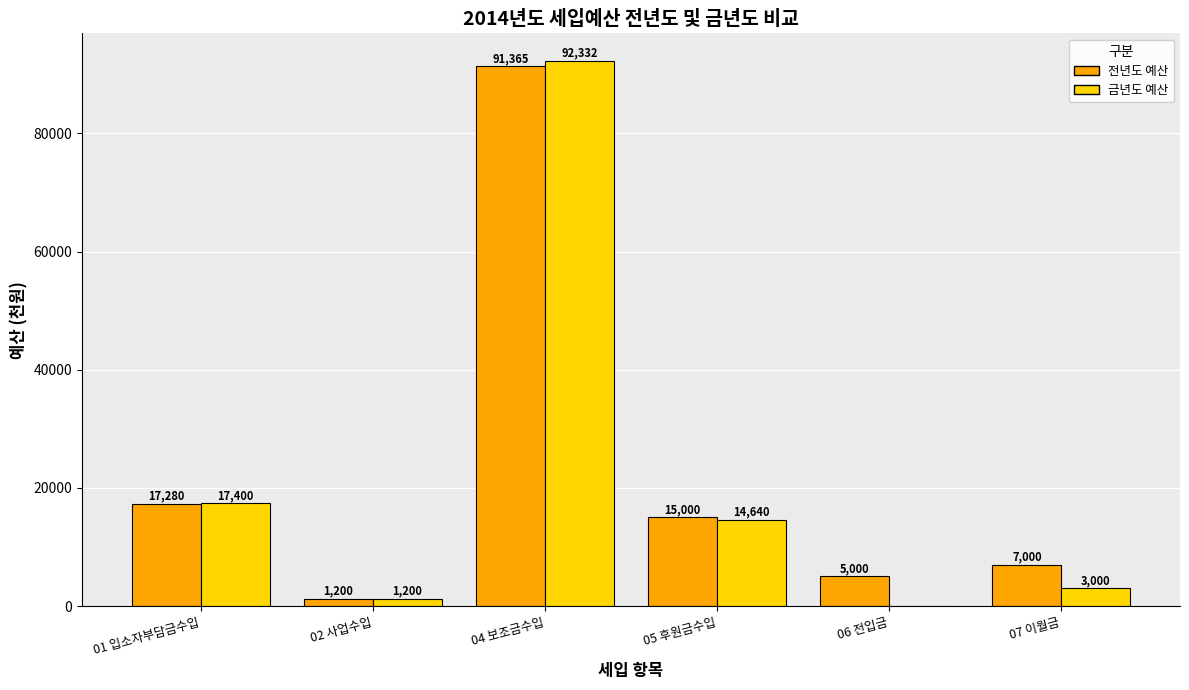

Reading left to right, extract all data points from this chart.

전년도 예산: 01 입소자부담금수입=17280	02 사업수입=1200	04 보조금수입=91365	05 후원금수입=15000	06 전입금=5000	07 이월금=7000
금년도 예산: 01 입소자부담금수입=17400	02 사업수입=1200	04 보조금수입=92332	05 후원금수입=14640	06 전입금=0	07 이월금=3000